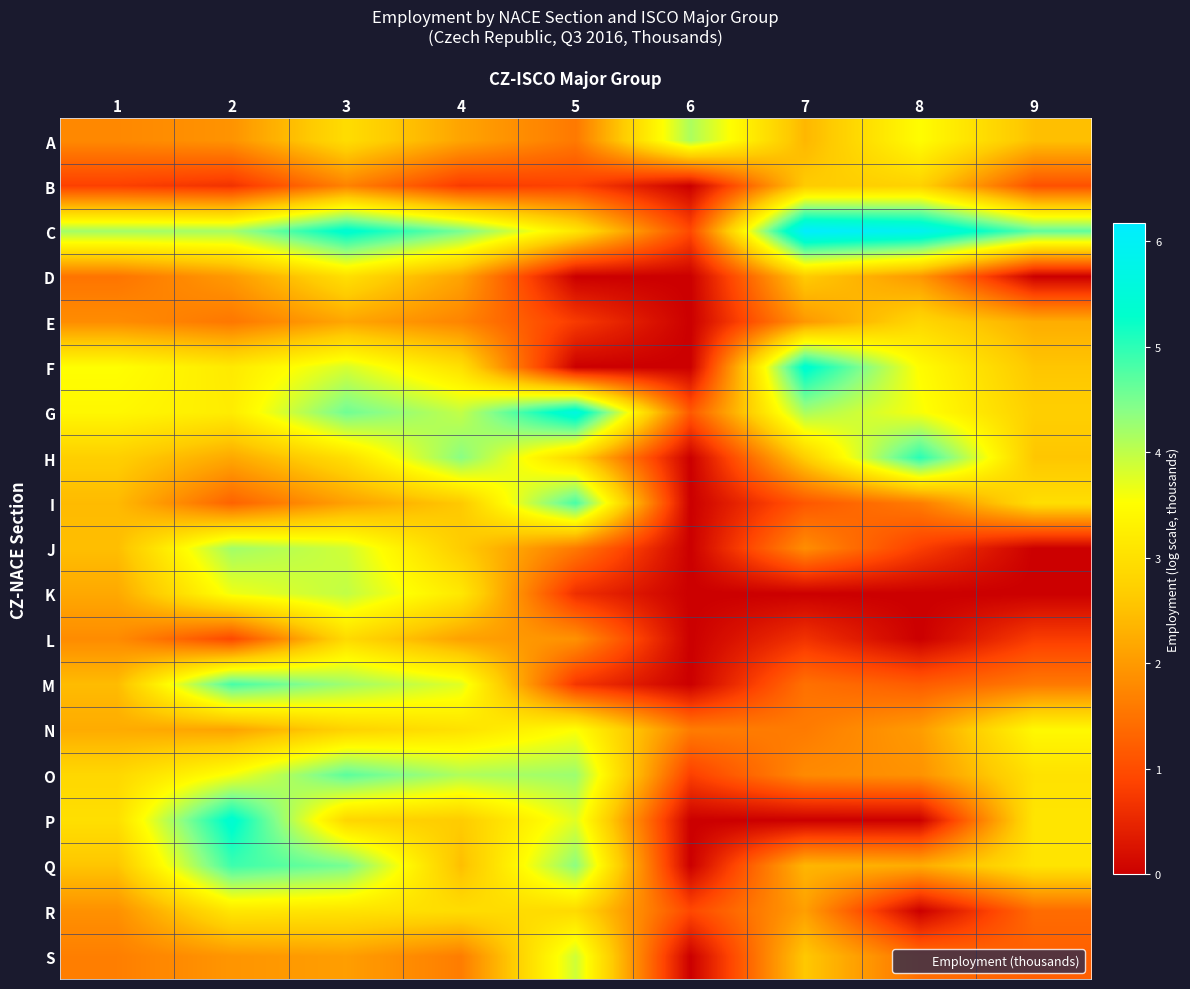

How many data points does each series have?

9